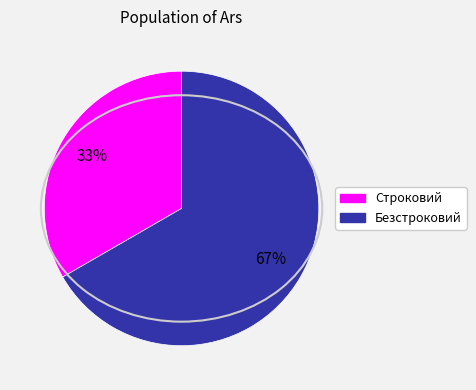

Count the number of slices in the pie.

2